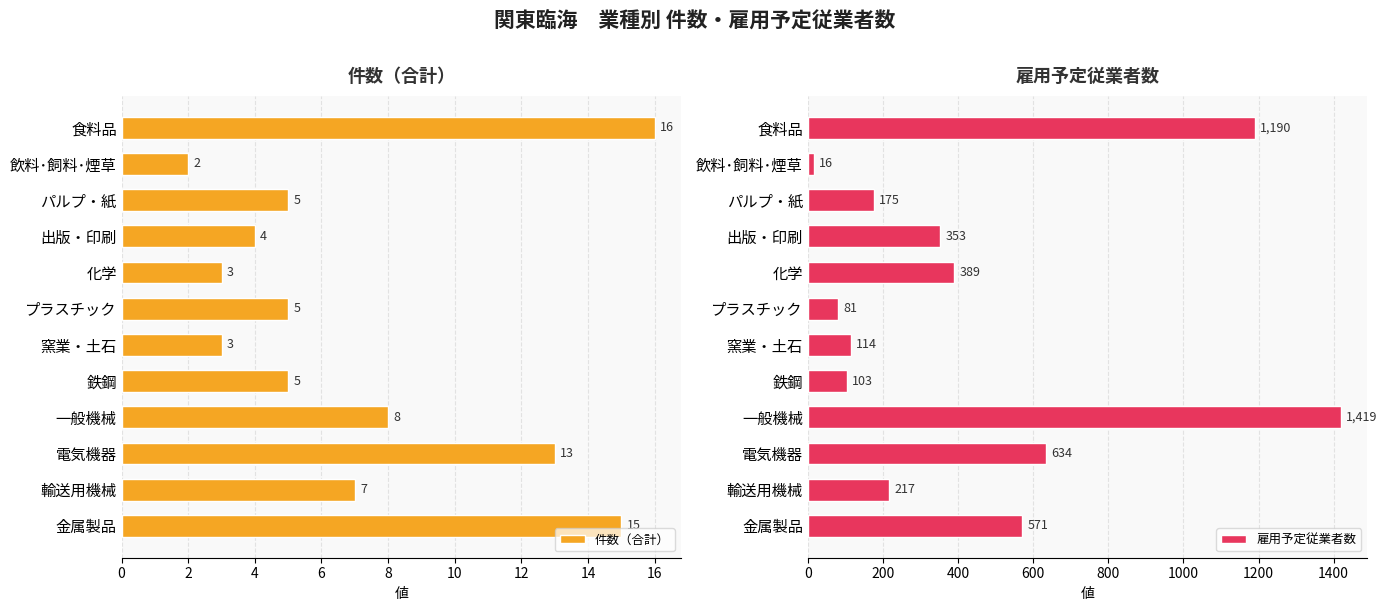

What is the highest value of the 件数（合計） series?

16